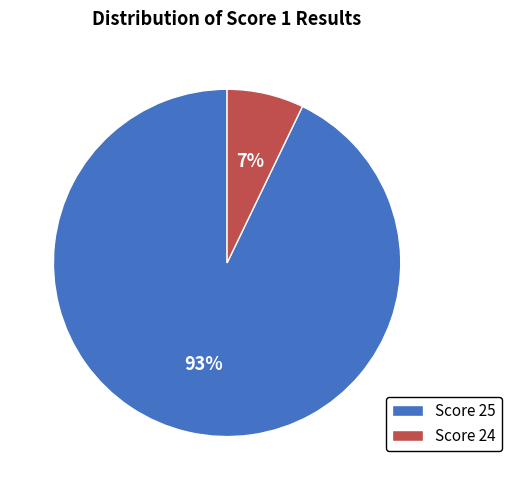

To the nearest percent, what is the difference between the largest and smallest slice percentages?

86%